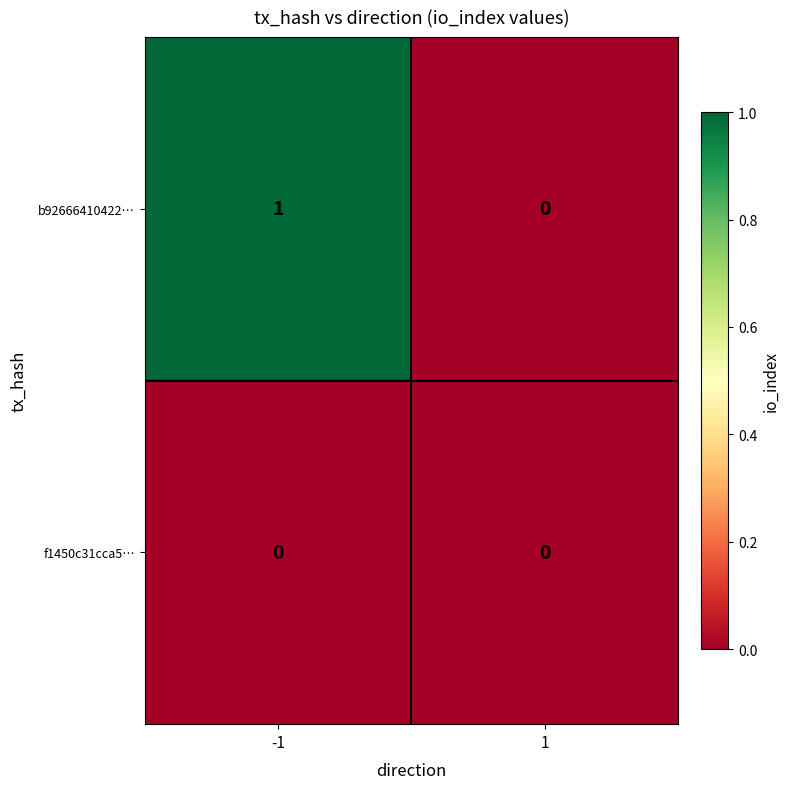

Count the number of data series in this chart.

2